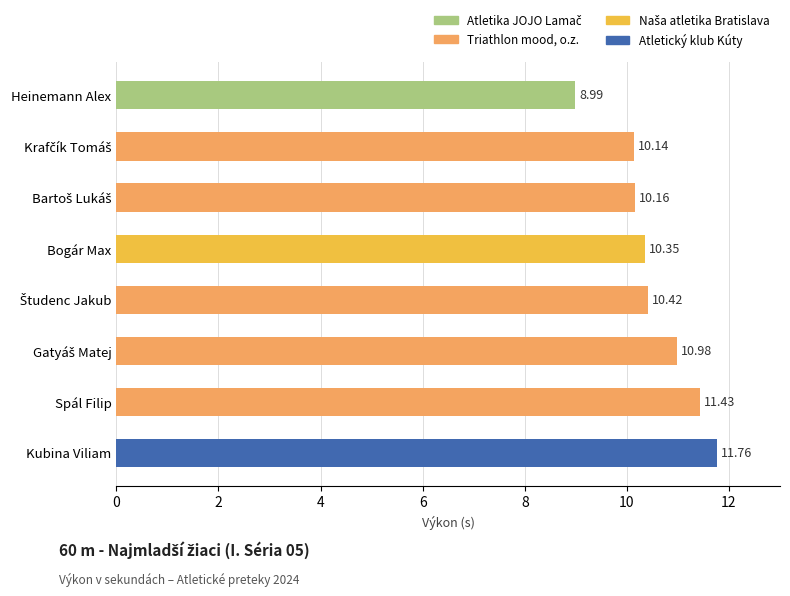

What is the change in value from Heinemann Alex to Bogár Max?

+1.4